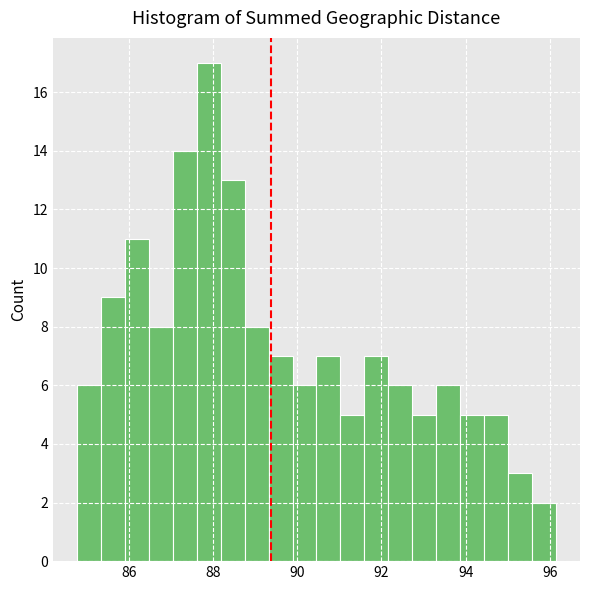

Around what value on the x-axis is the tallest bar? Give the approximate position of its centre, as read against the axis.

87.8